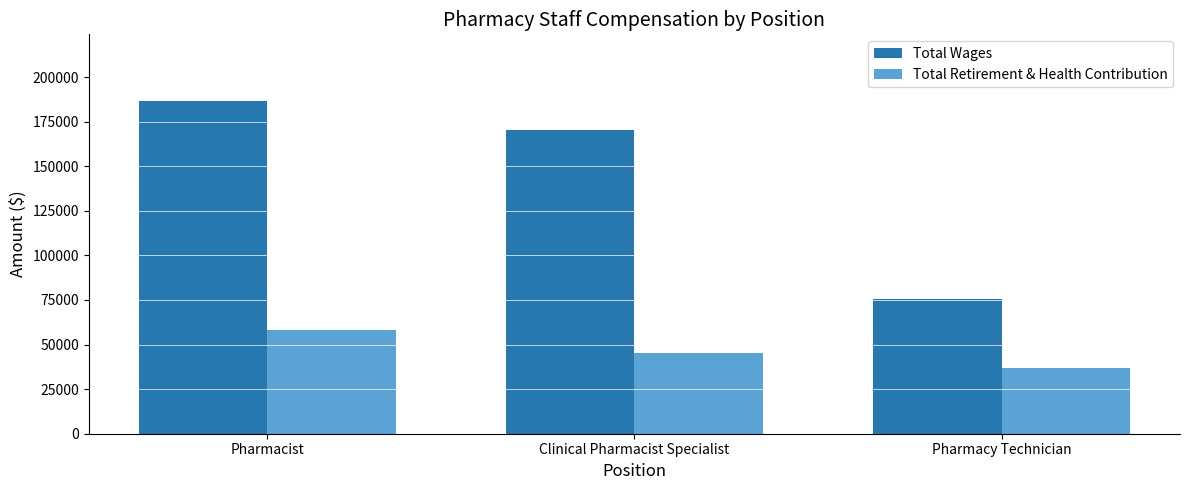

At which category is the sum across all series the highest?

Pharmacist